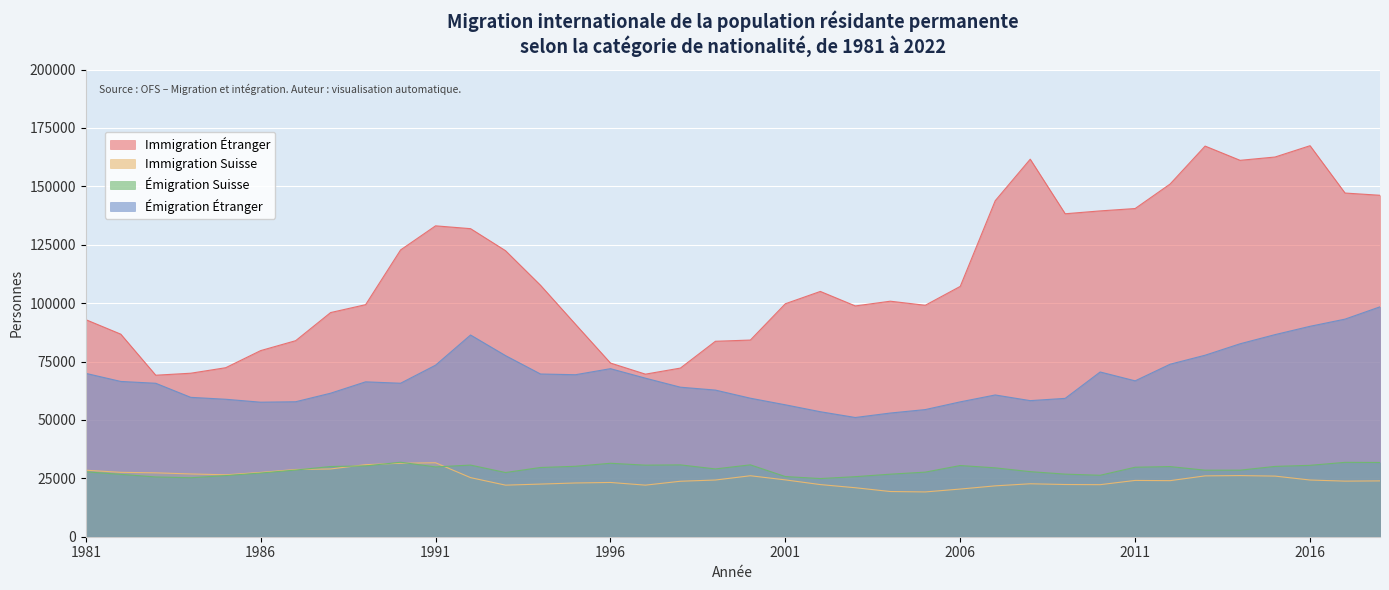

What is the approximate value of Émigration Étranger at 2014, to the nearest 10?

82610